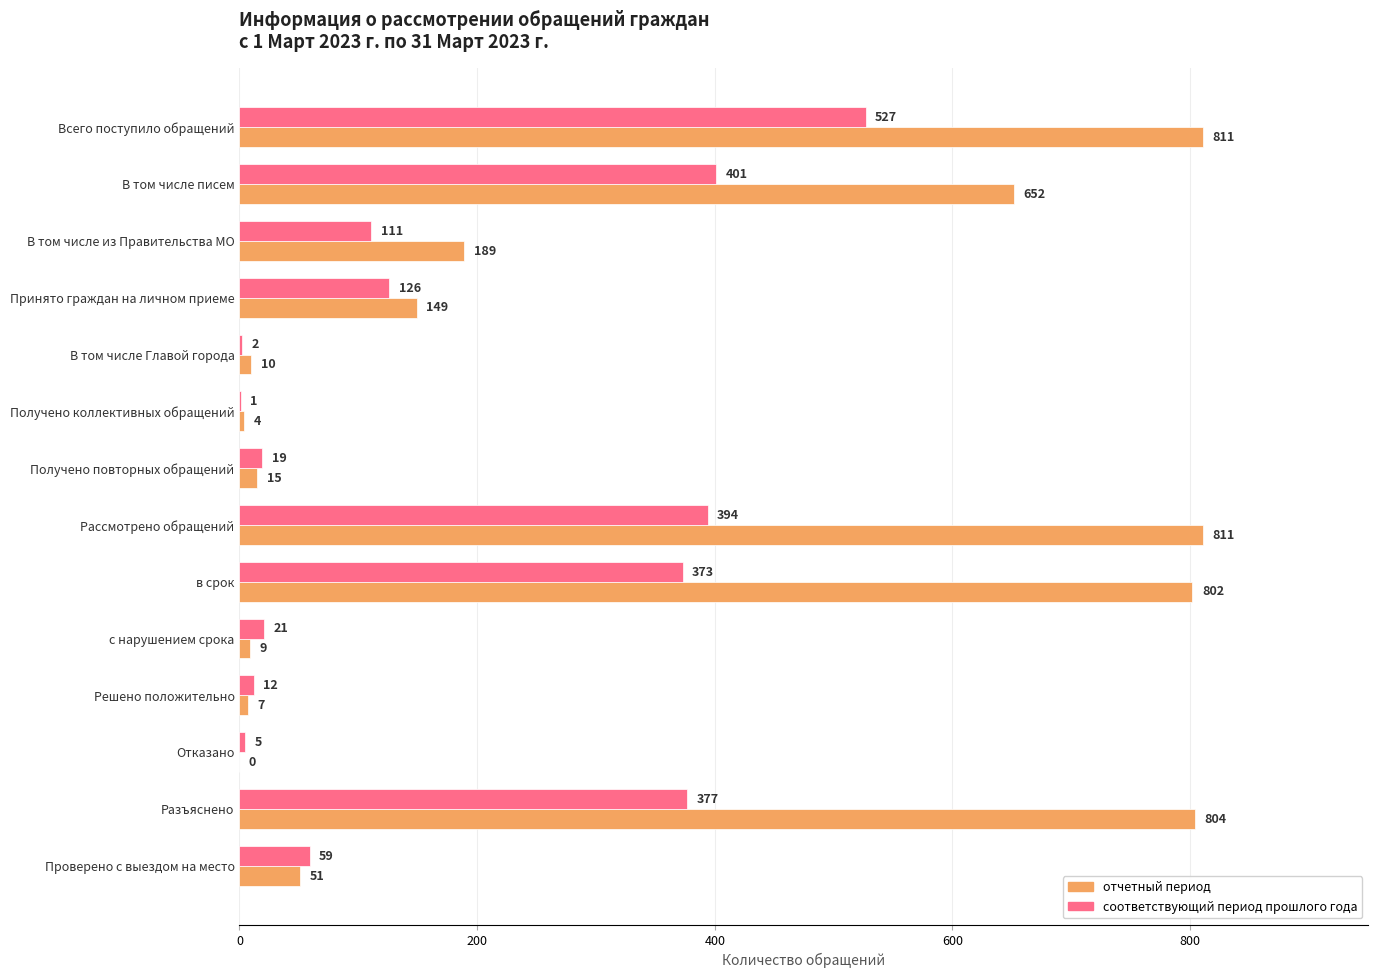

What are all the series names shown in the legend?

отчетный период, соответствующий период прошлого года